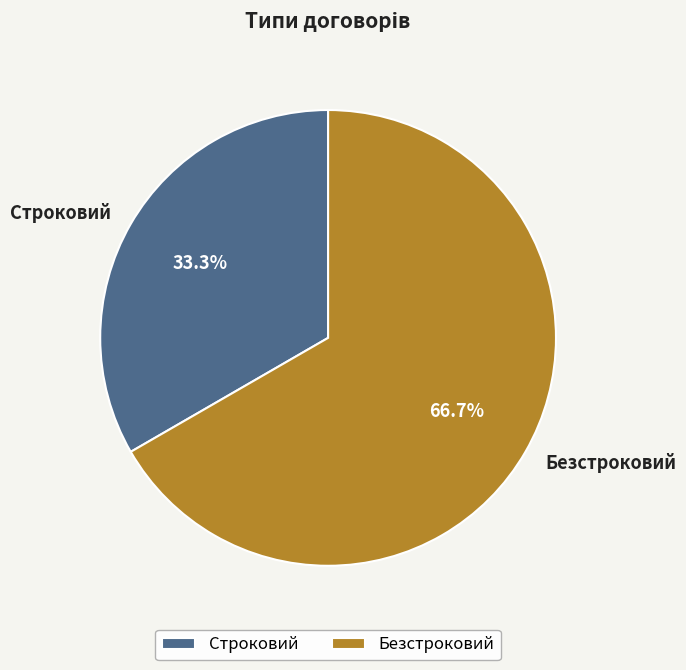

The Строковий slice represents 23% of the pie. True or false?

False